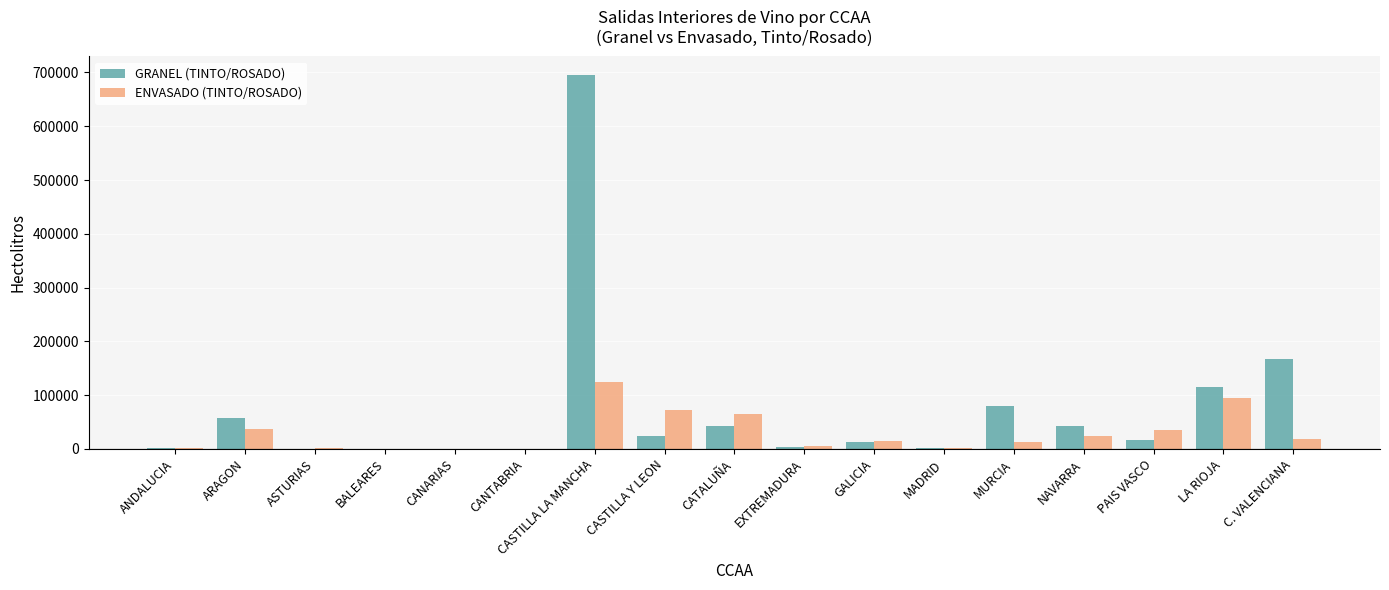

What is the sum of all ENVASADO (TINTO/ROSADO) values?

509756